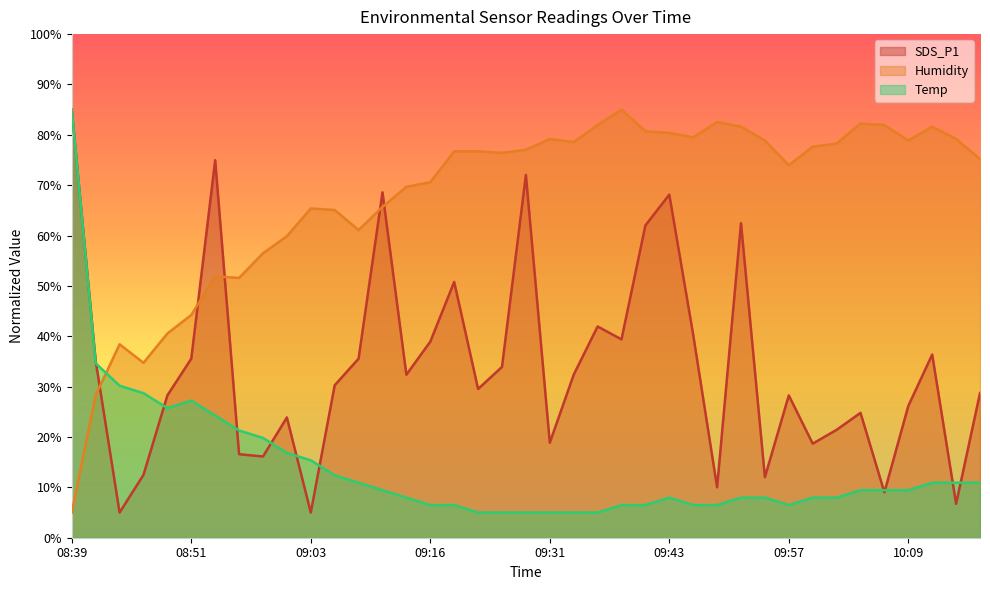

Which series ends up on top after the final intersection of SDS_P1 and Temp?

SDS_P1